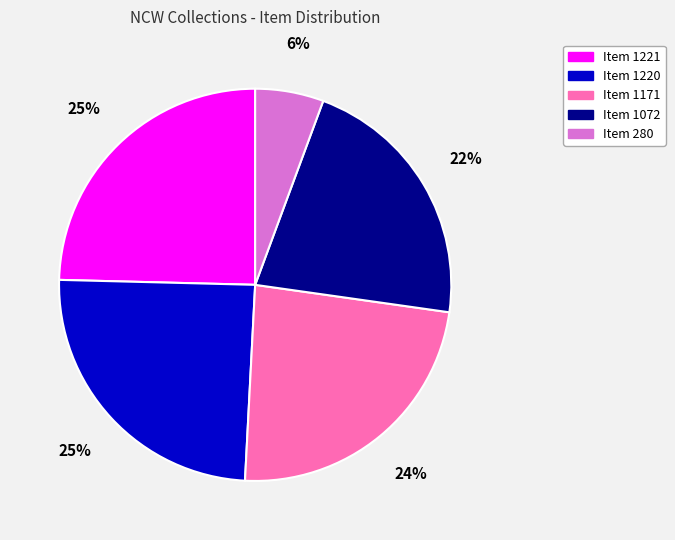

Does Item 280 account for over 50% of the chart?

No